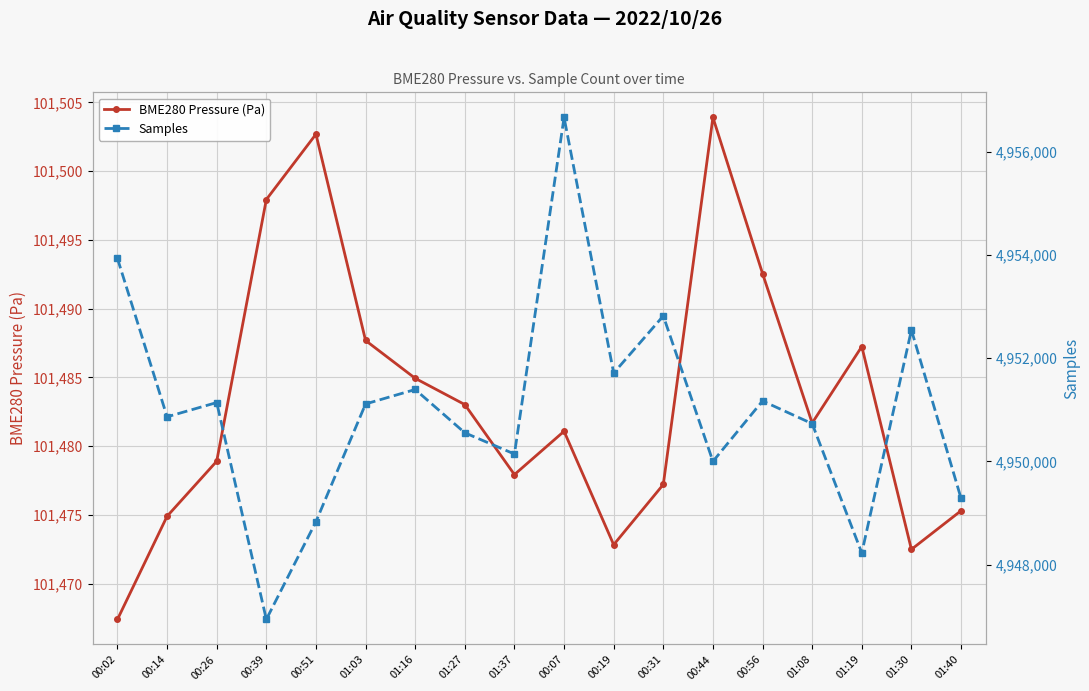

True or false: BME280 Pressure (Pa) and Samples intersect in this chart.

False